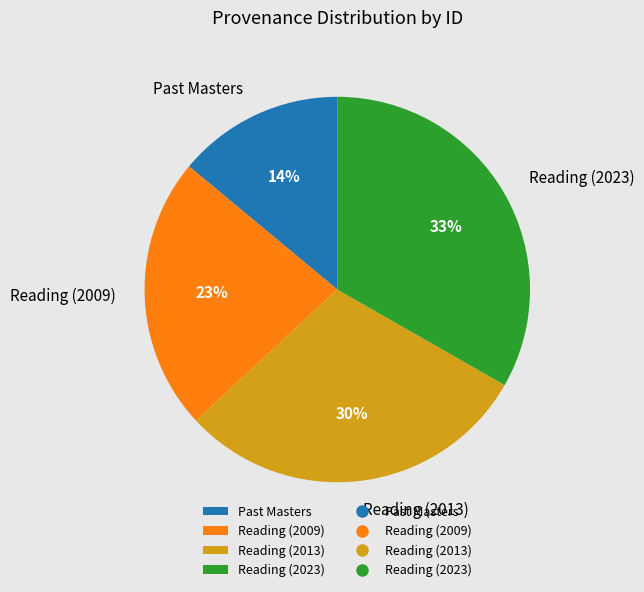

What is the smallest slice in the pie chart?

Past Masters